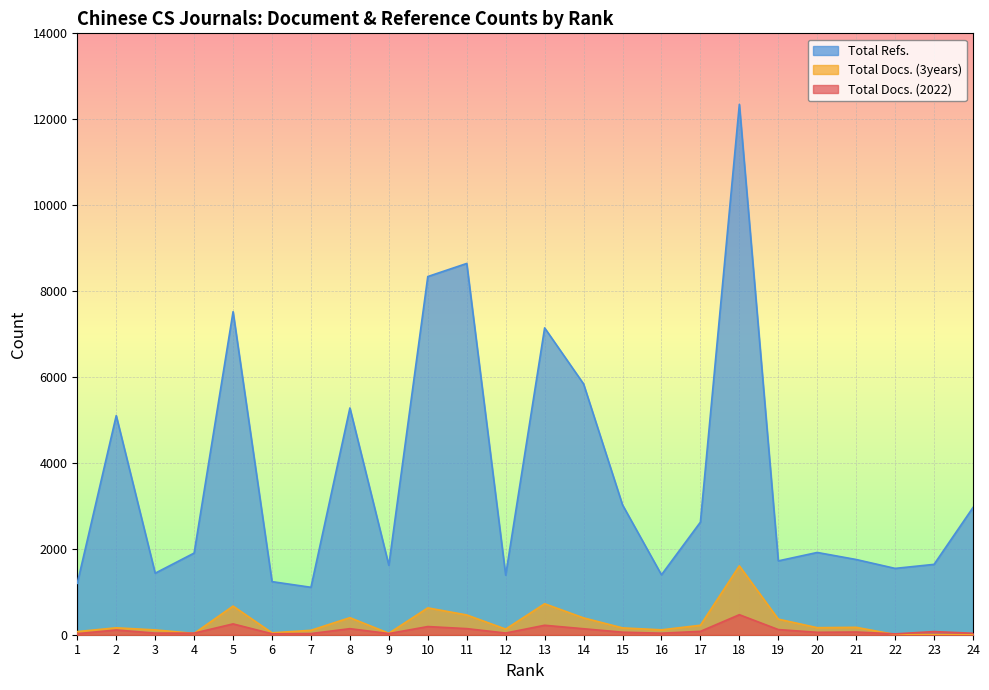

List the labels in order of Total Docs. (3years) value, smallest first.

23, 24, 22, 4, 9, 6, 1, 7, 3, 16, 12, 15, 2, 20, 21, 17, 19, 14, 8, 11, 10, 5, 13, 18